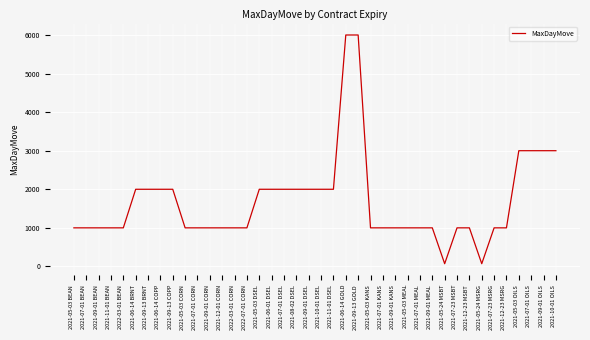

How many values are between 1000 and 2000?

32